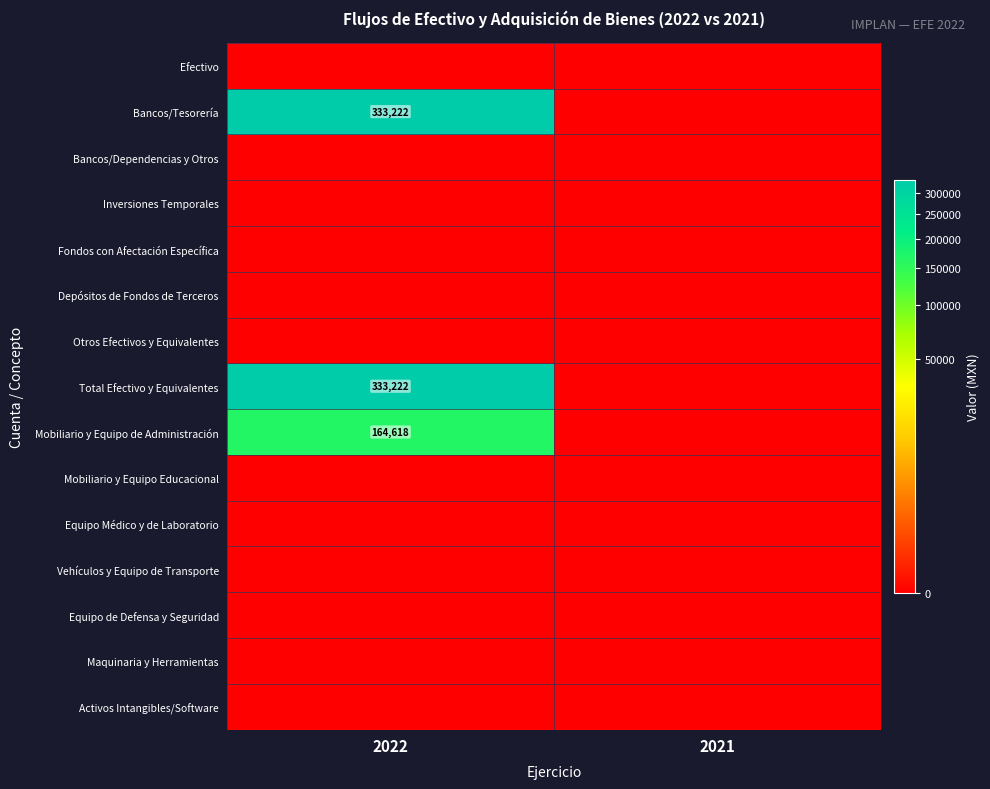

Count the number of data series in this chart.

15